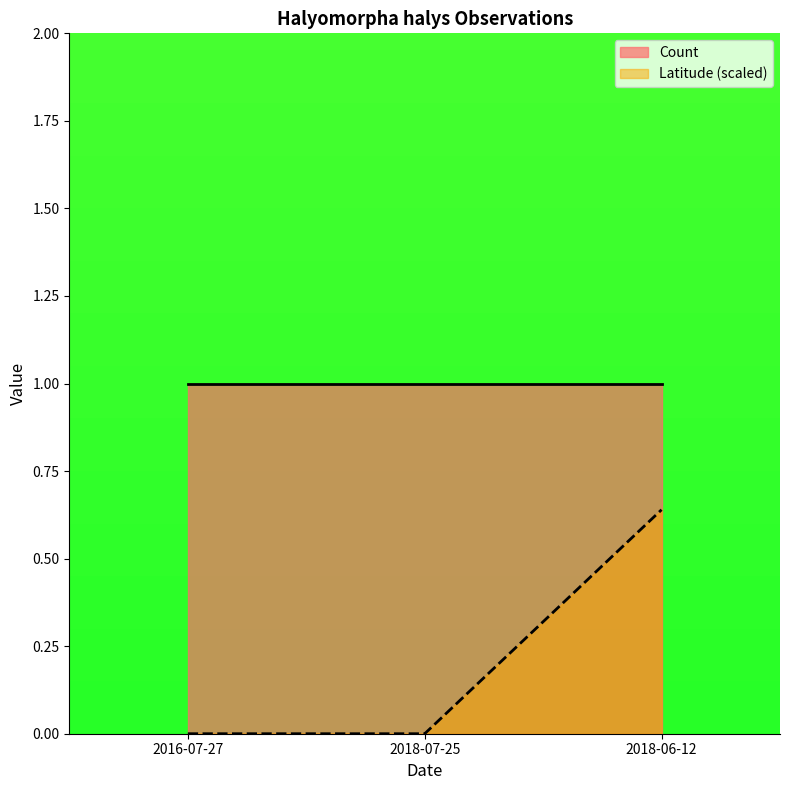

What is the maximum value shown in the chart?

1.0